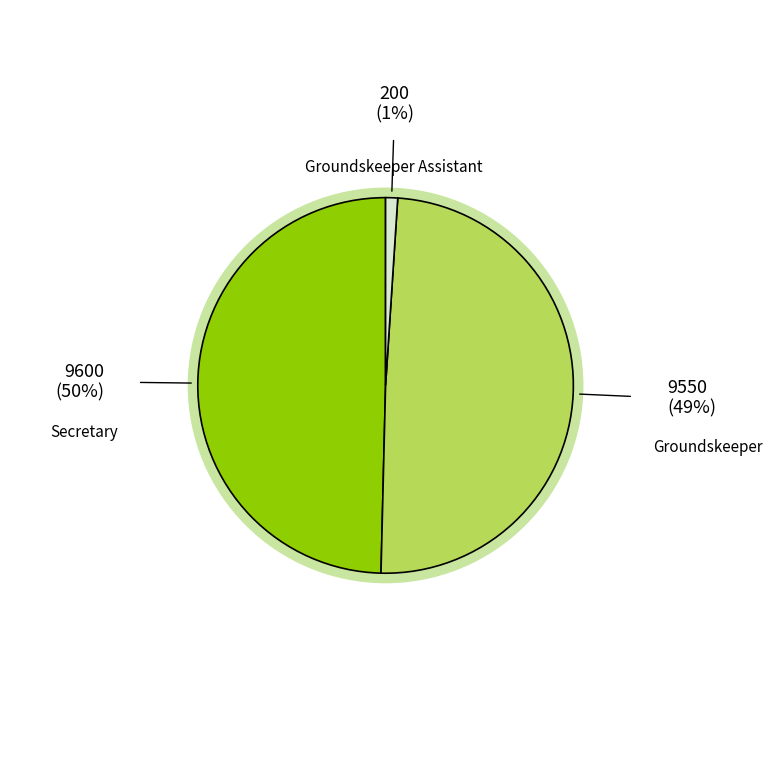

Which slice is the smallest?

Groundskeeper Assistant